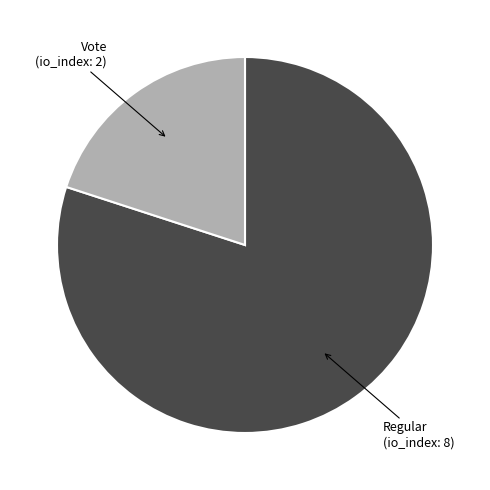

Is there a majority slice in this chart?

Yes